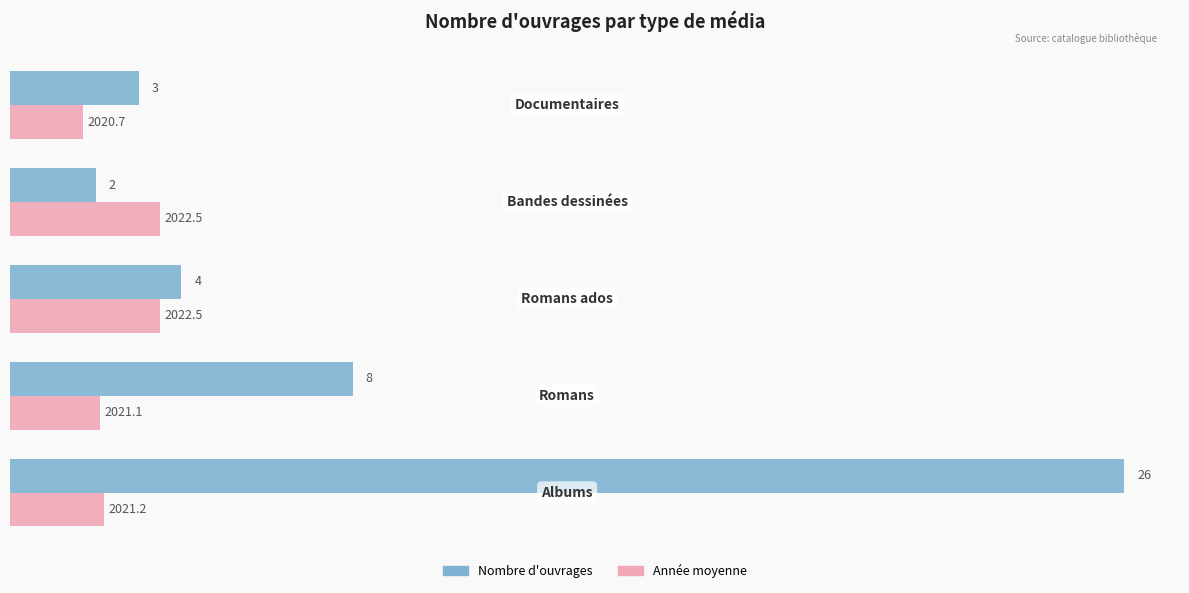

What is the maximum value shown in the chart?

26.0